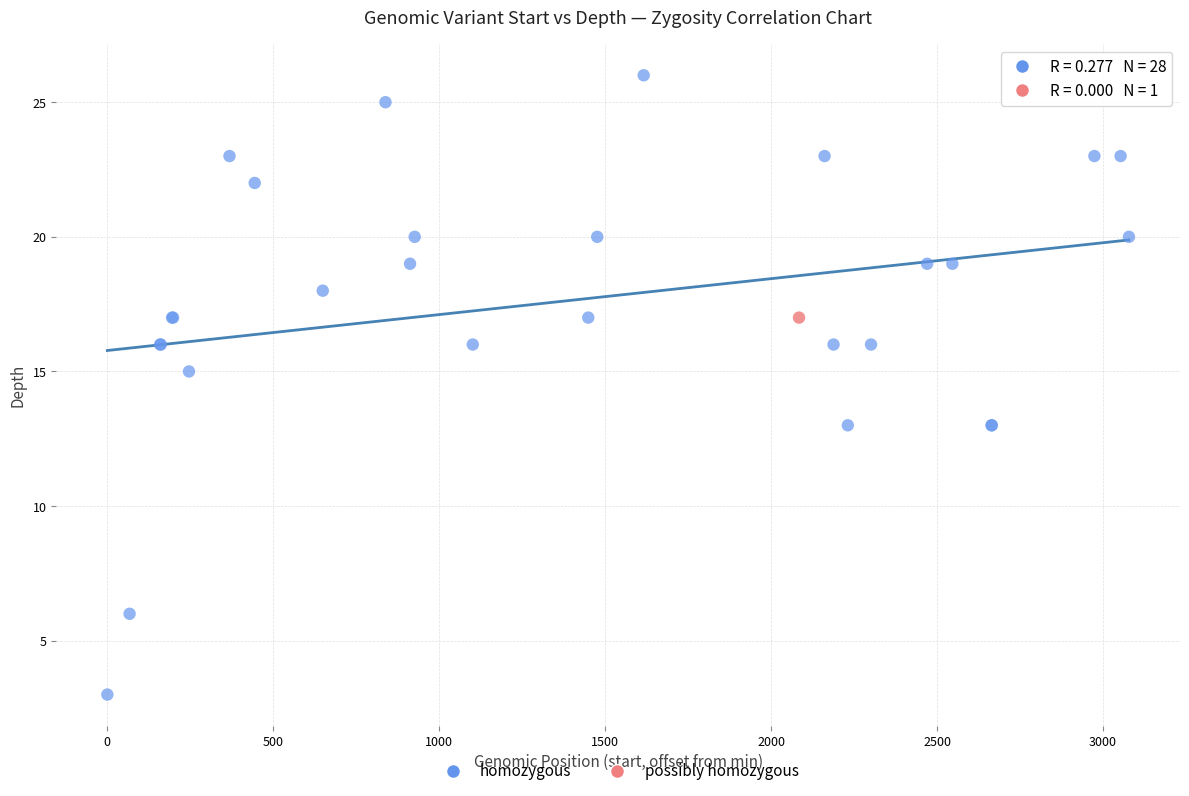

What are all the series names shown in the legend?

homozygous, possibly homozygous